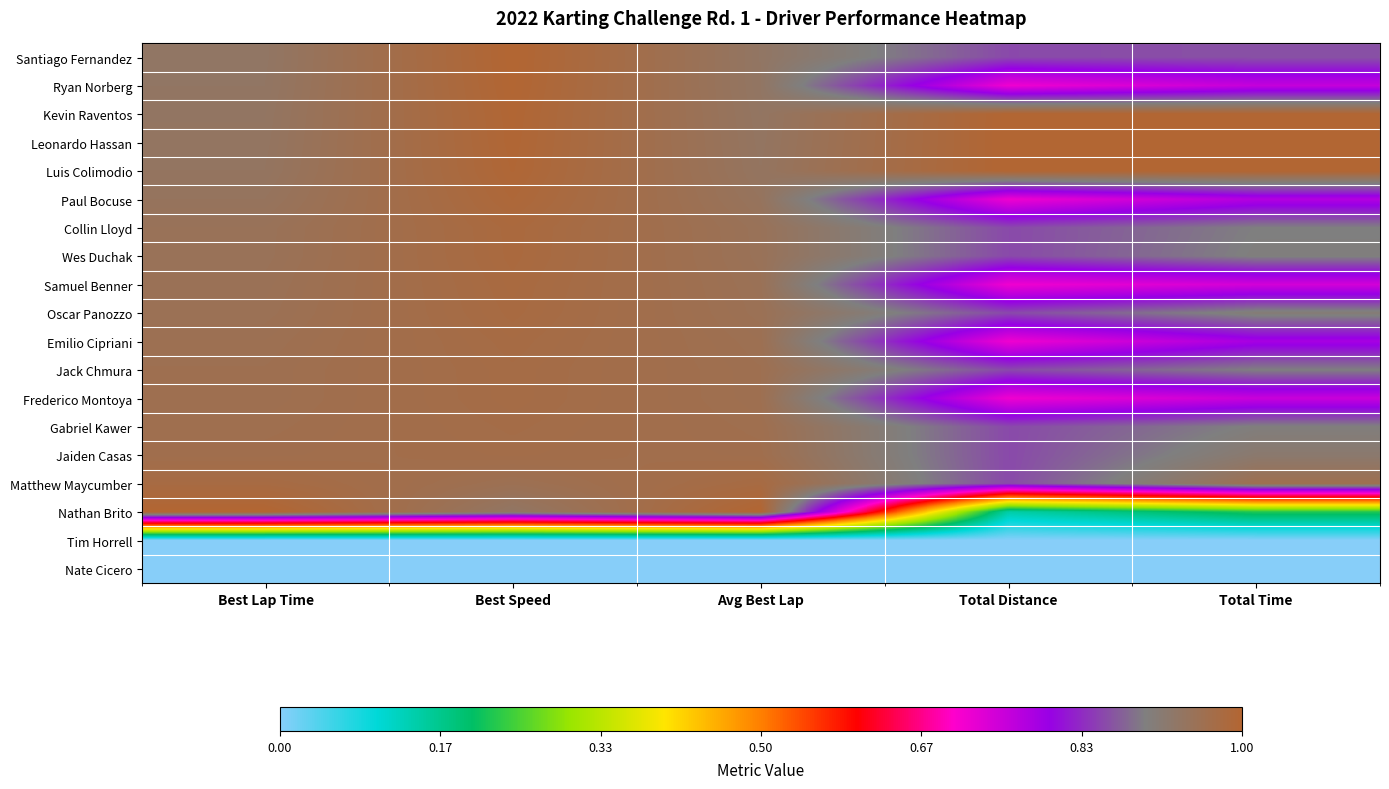

How many categories are shown in the chart?

5